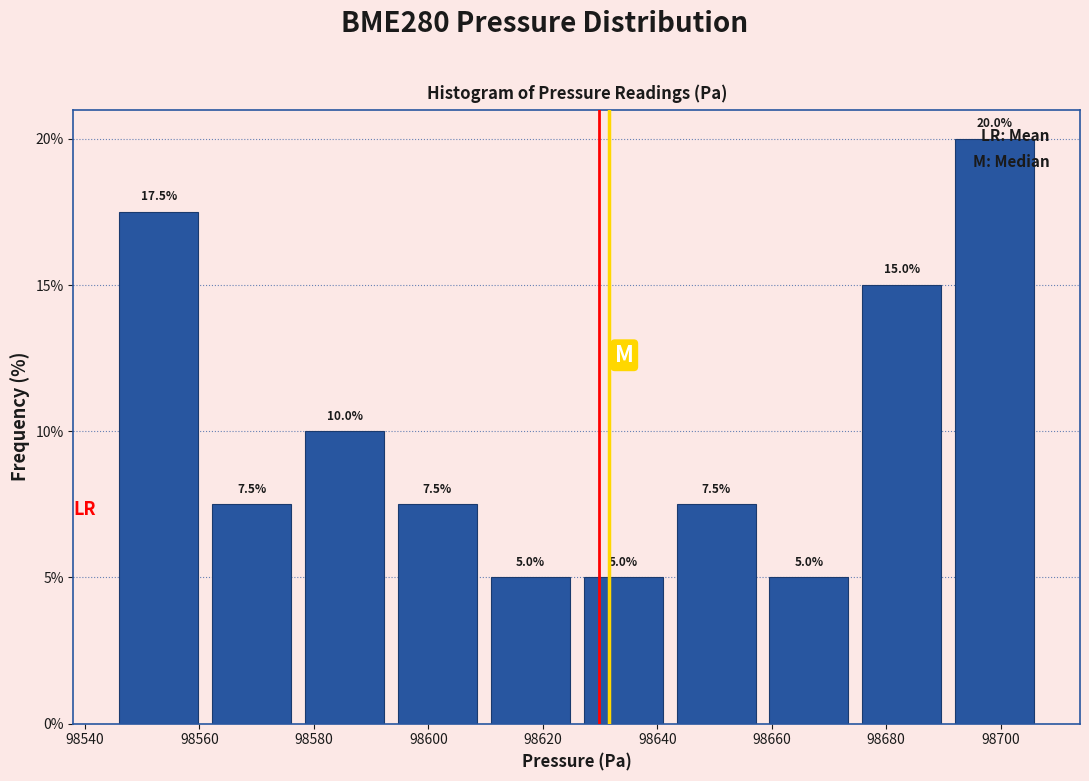

Over which range of the x-axis is the bar tallest?

98690 to 98708